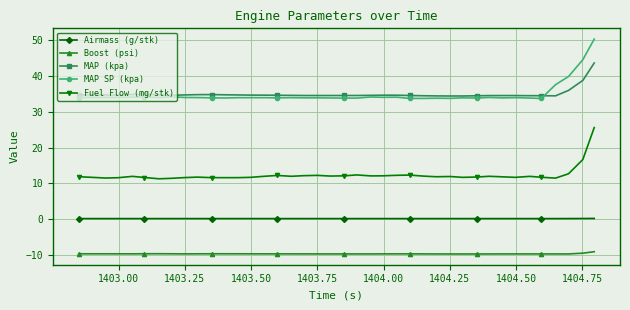

Which series has the widest spread of values?

MAP SP (kpa)